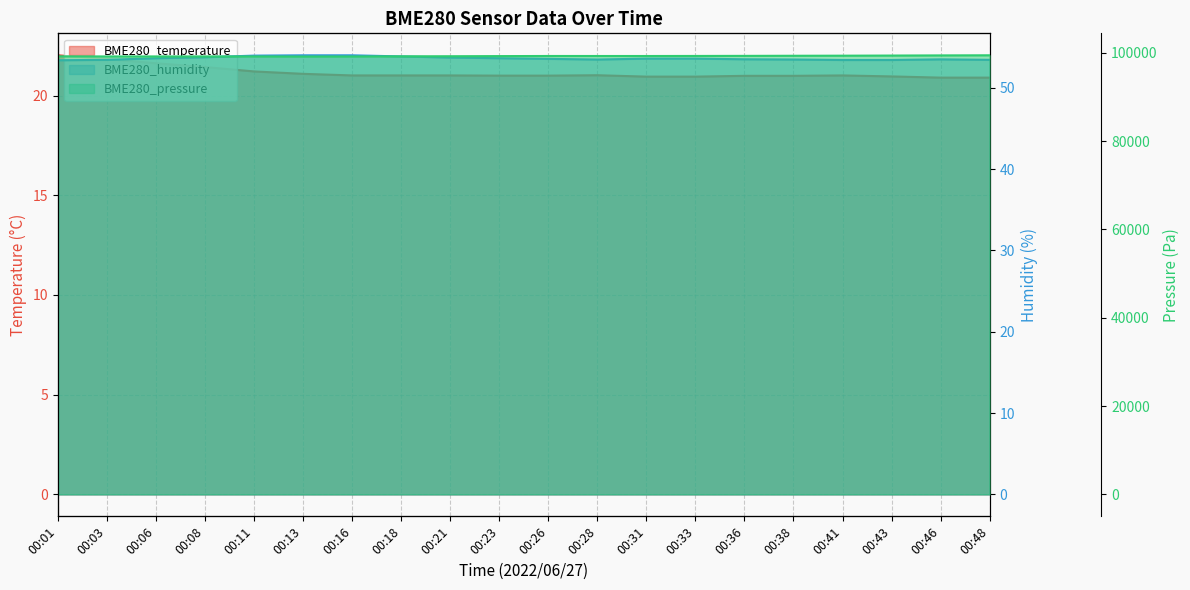

What is the value of the BME280_humidity point at the 9th from the left?

53.7